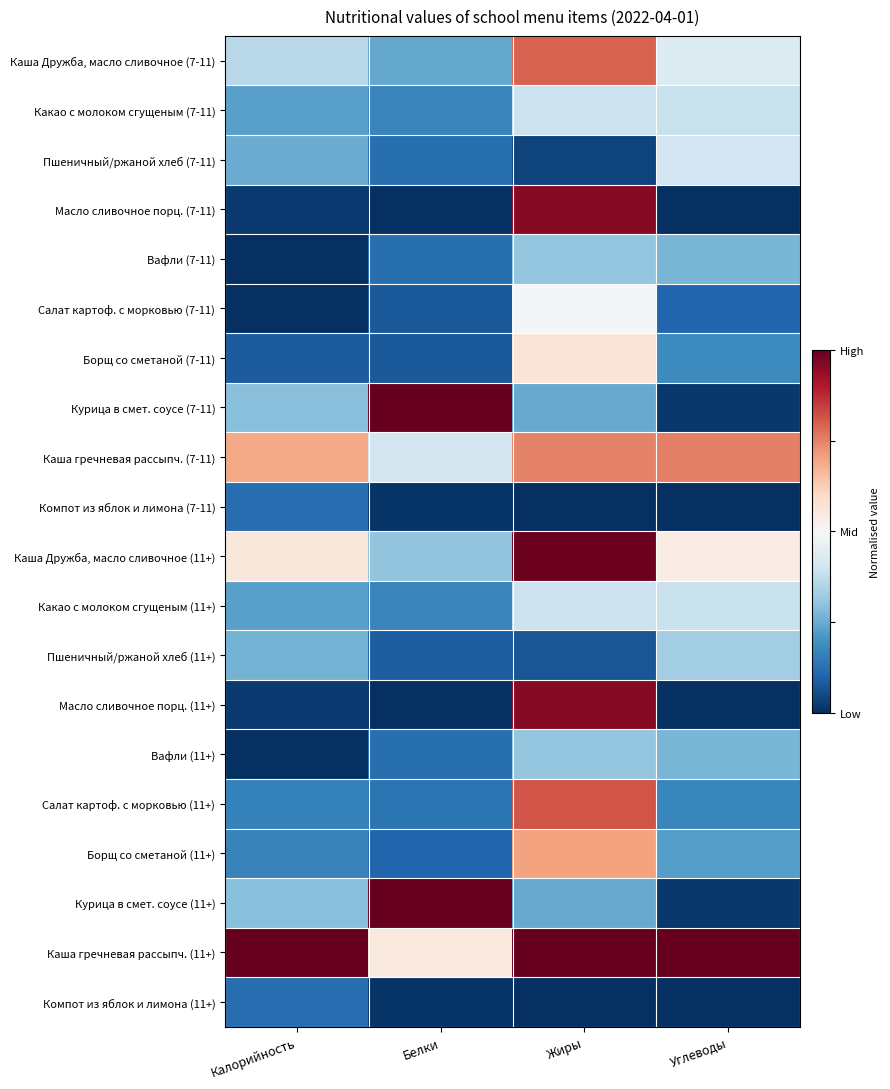

At which category does the chart reach its peak across all series?

Калорийность